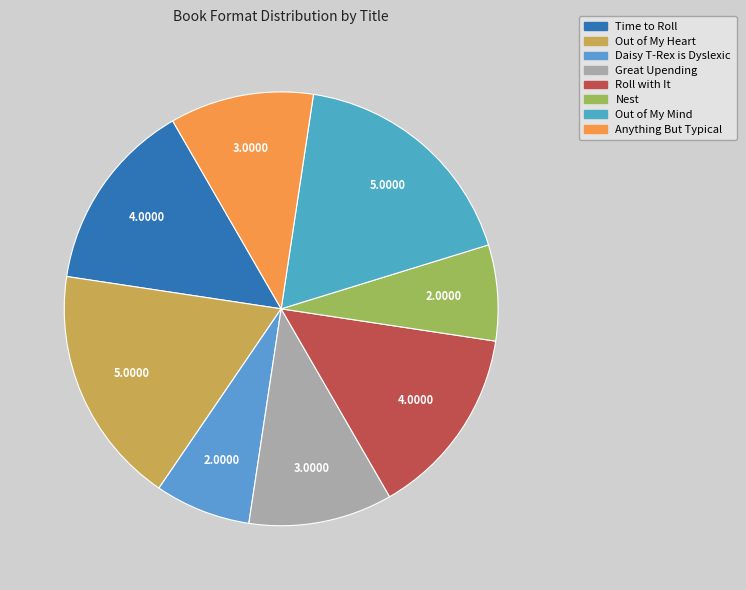

To the nearest percent, what is the average slice percentage?

12%